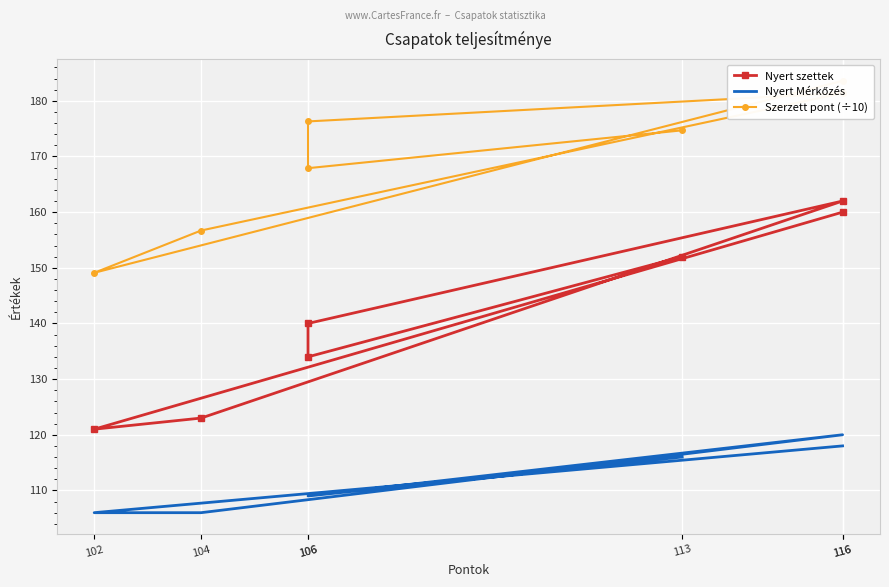

At which label does Nyert szettek reach its minimum?

102